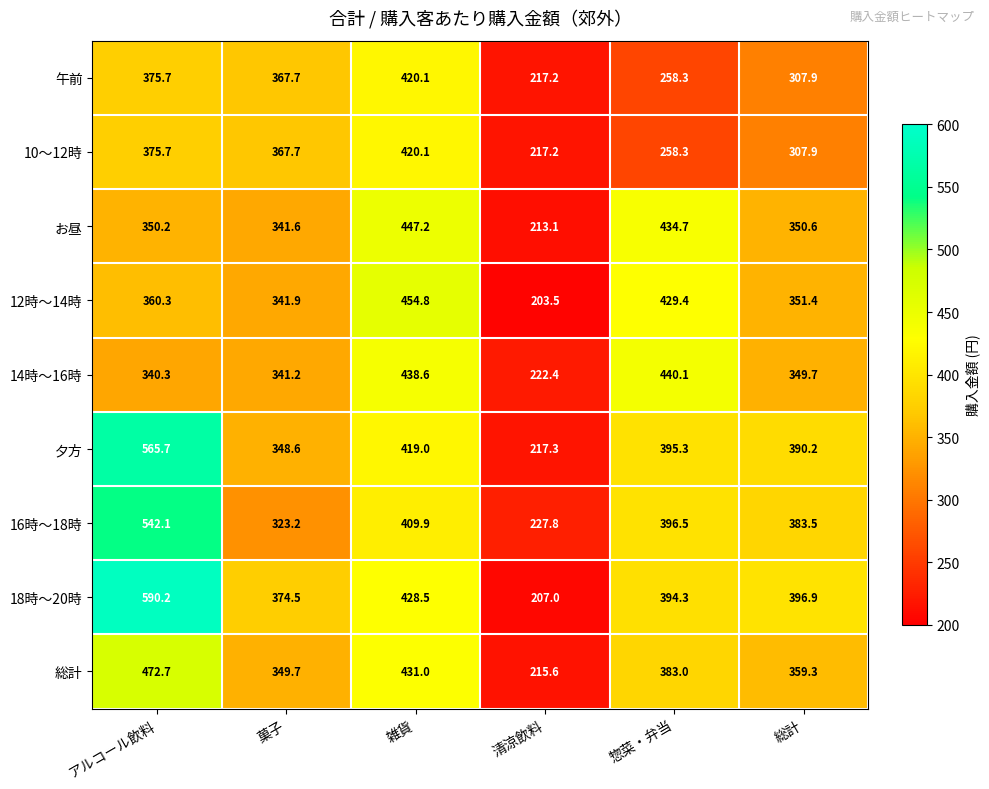

What is the sum of the 12時～14時 values at アルコール飲料 and 雑貨?

815.1